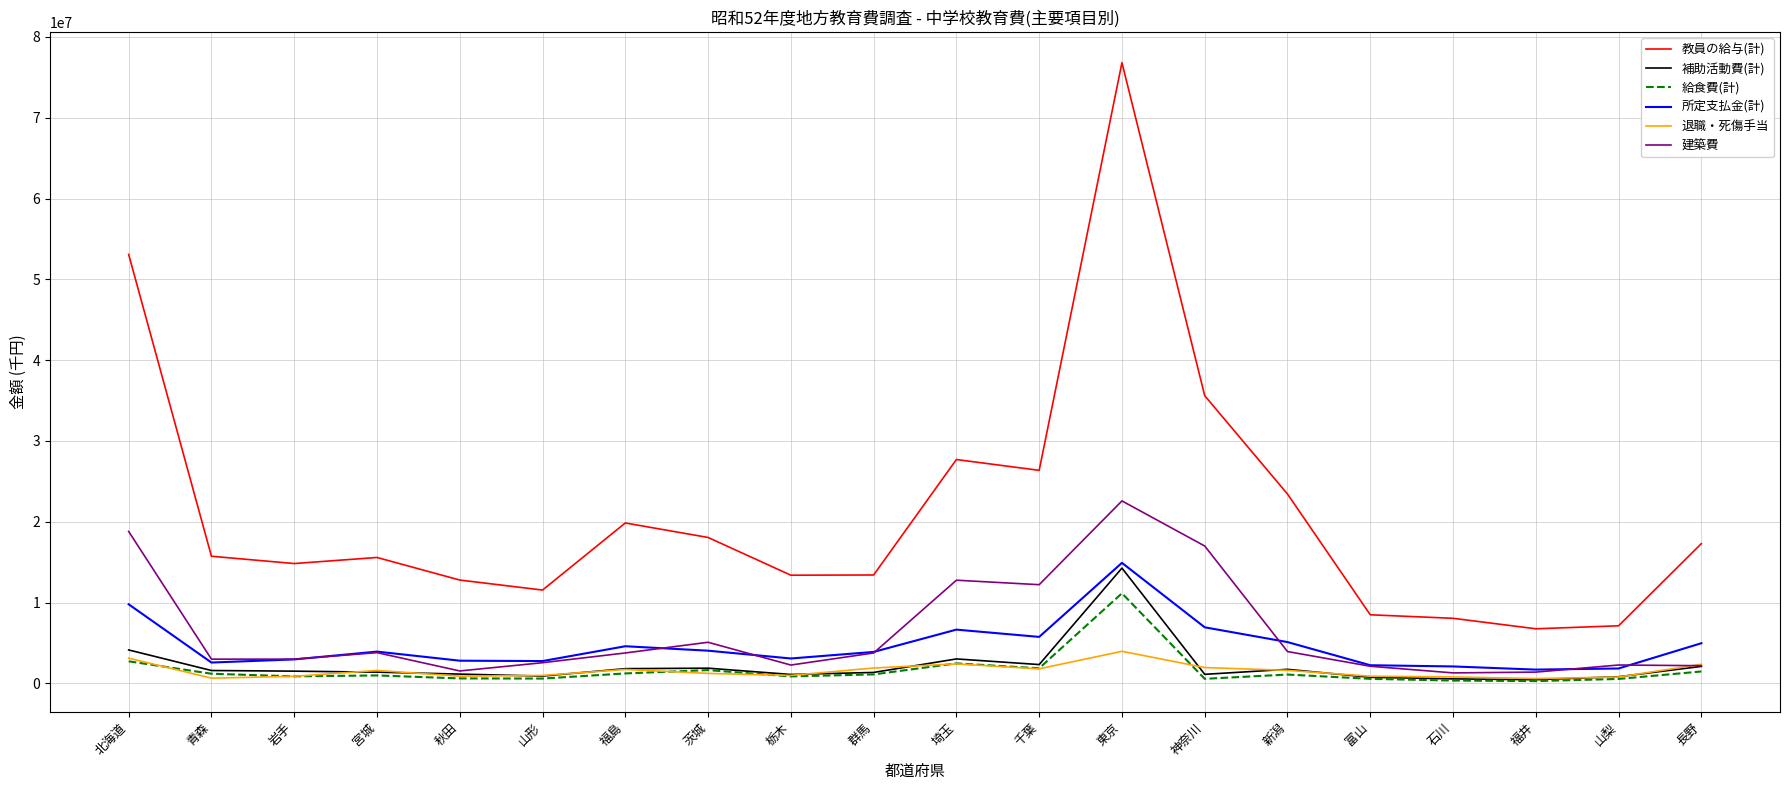

True or false: 所定支払金(計) has more than 1 interior local peaks.

True